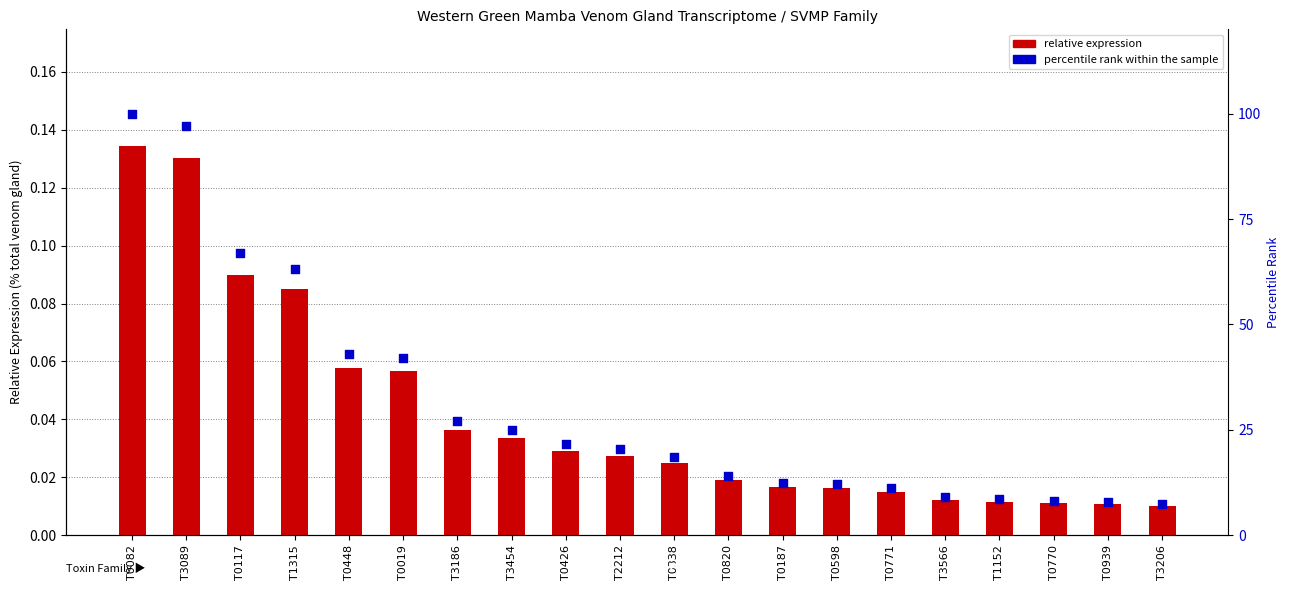

What is the total value across all series at T3206?

7.4